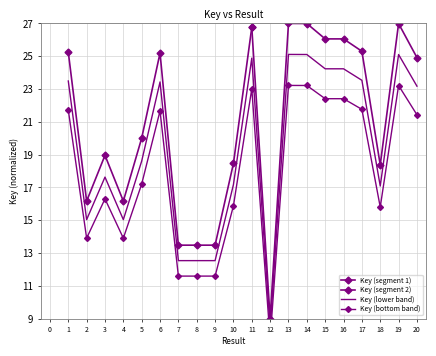

The value at 20 is 21.4. True or false?

True